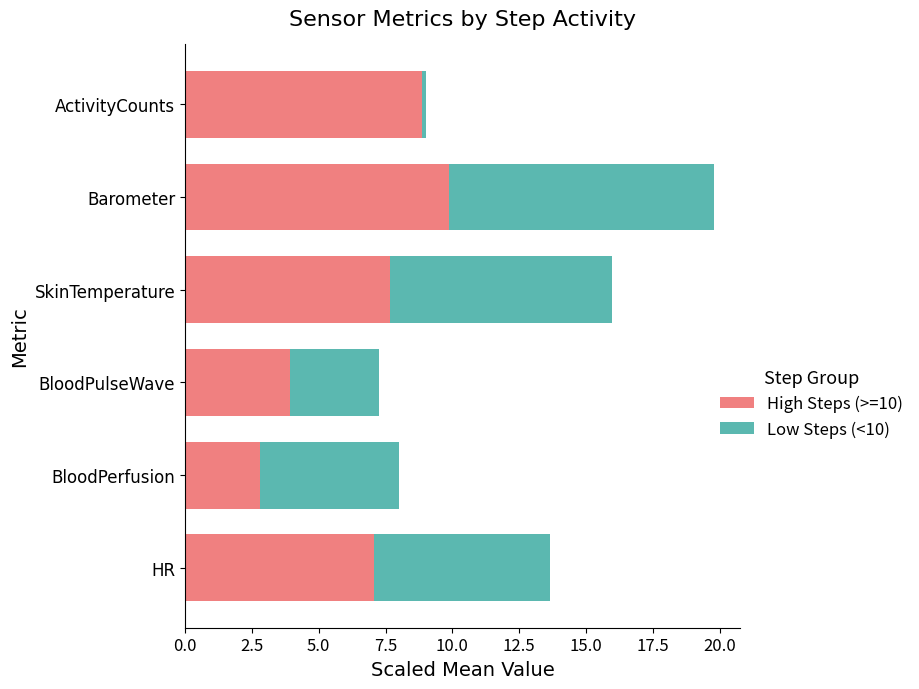

What is the difference between the second highest and second lowest values in the High Steps (>=10) series?

4.9